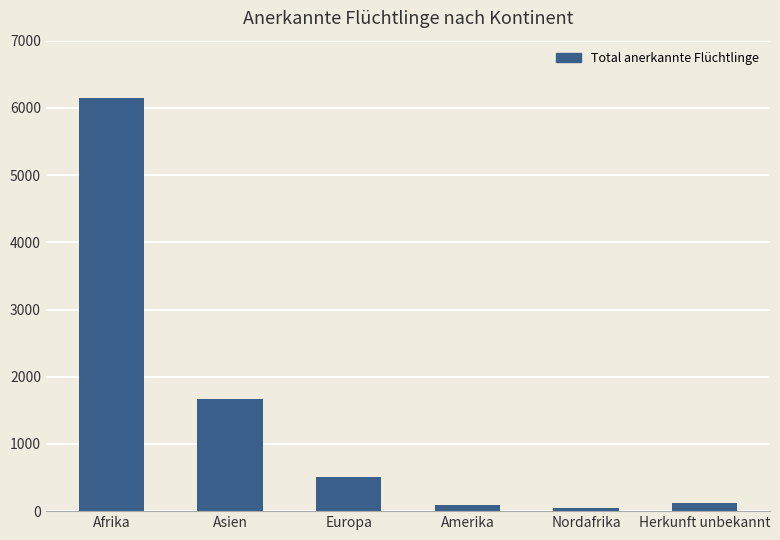

What is the smallest value displayed?

53